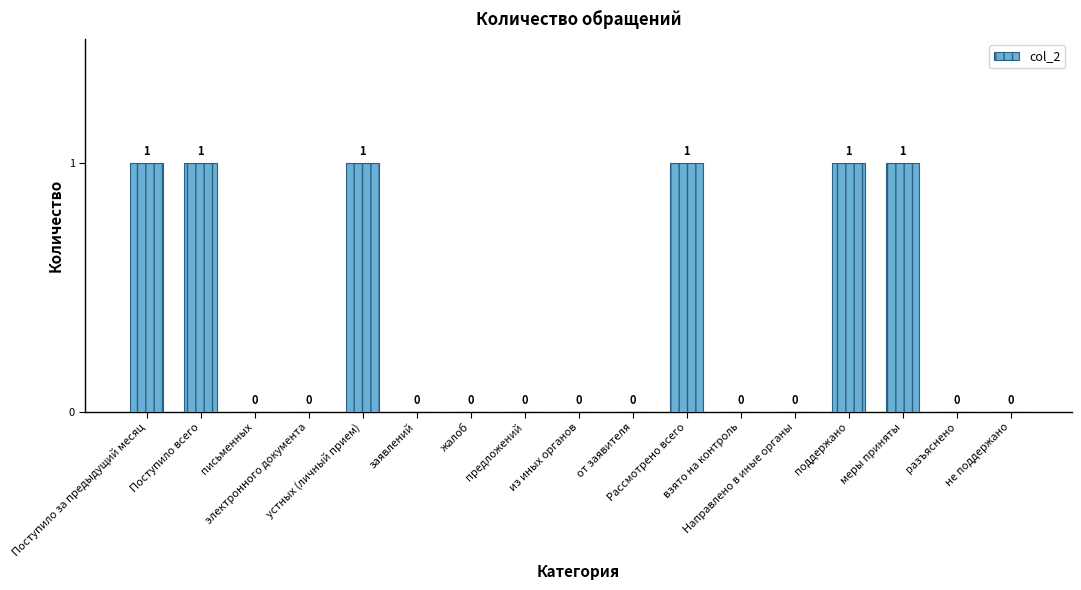

Between Поступило за предыдущий месяц and от заявителя, which is larger?

Поступило за предыдущий месяц